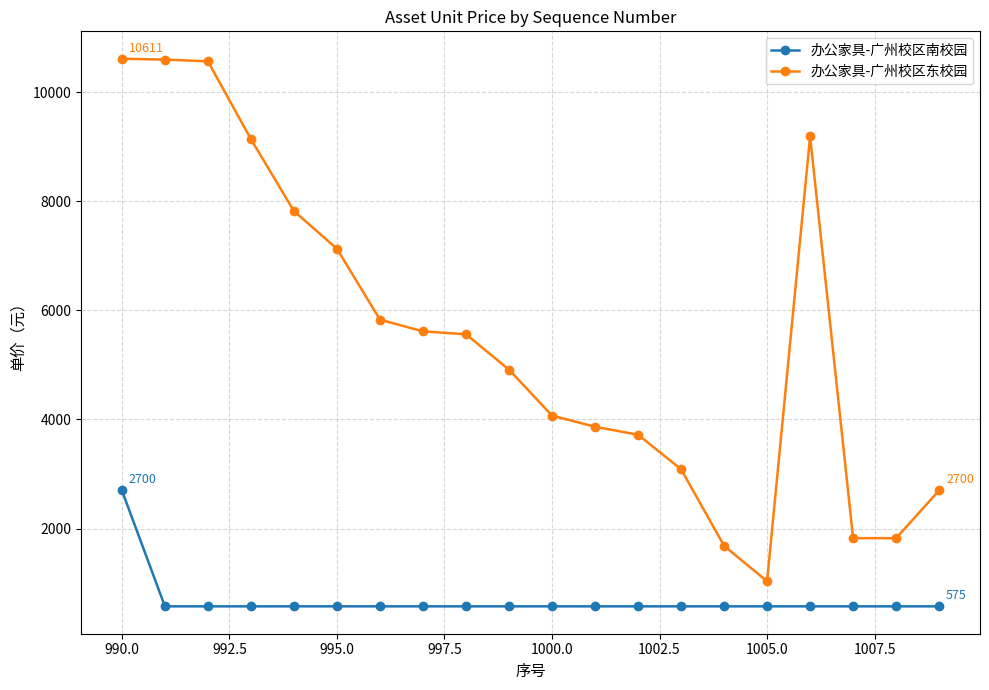

What is the difference between the maximum and minimum values in the 办公家具-广州校区东校园 series?

9577.4